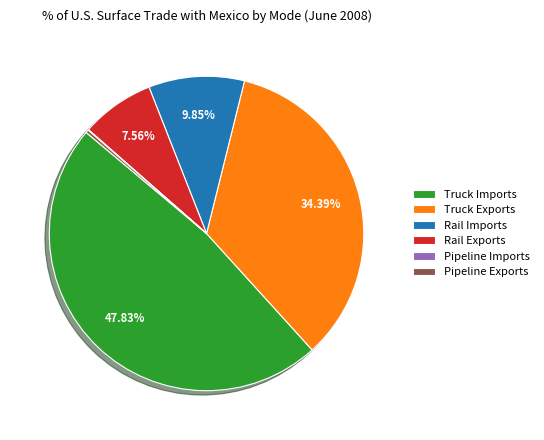

To the nearest percent, what is the combined percentage of Rail Exports and Rail Imports?

17%